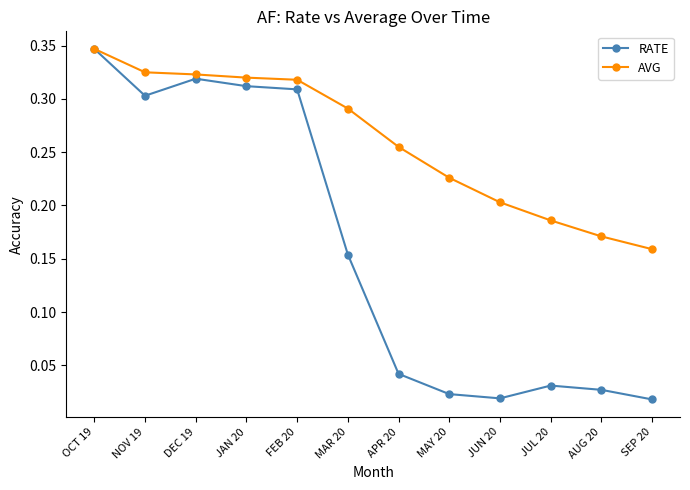

True or false: RATE has a value of 0.1 at MAR 20.

False